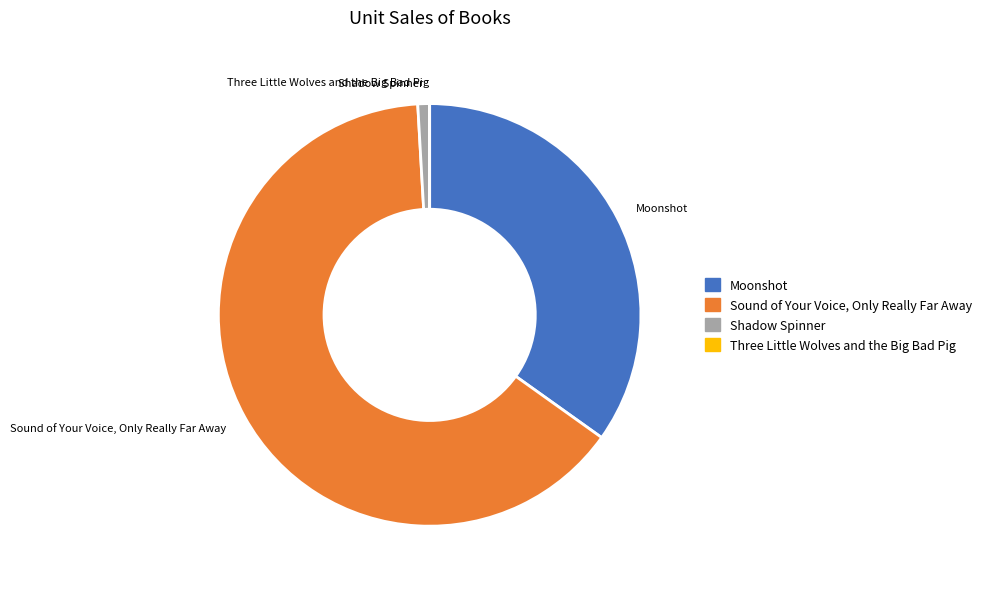

Which category accounts for the majority?

Sound of Your Voice, Only Really Far Away